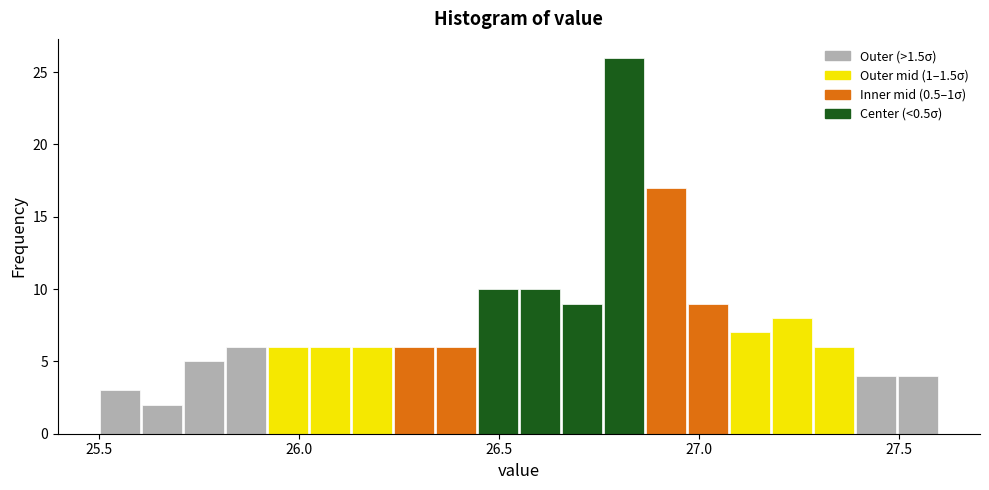

Around what value on the x-axis is the tallest bar? Give the approximate position of its centre, as read against the axis.

26.80